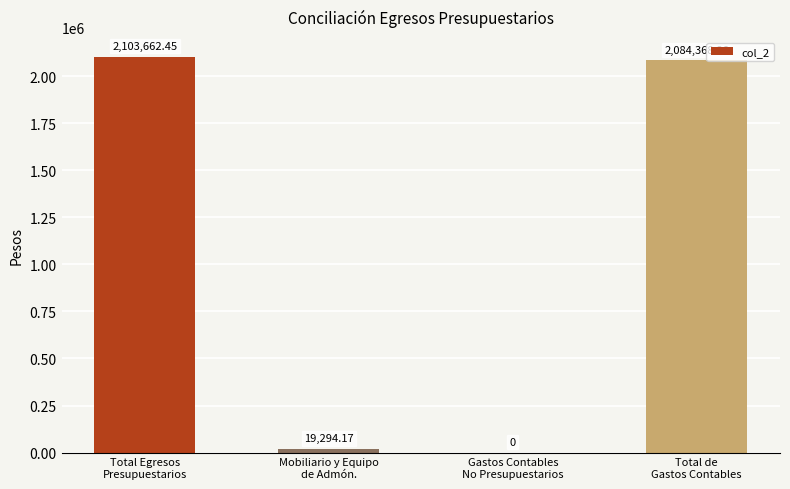

What is the sum of all values?

4207324.9